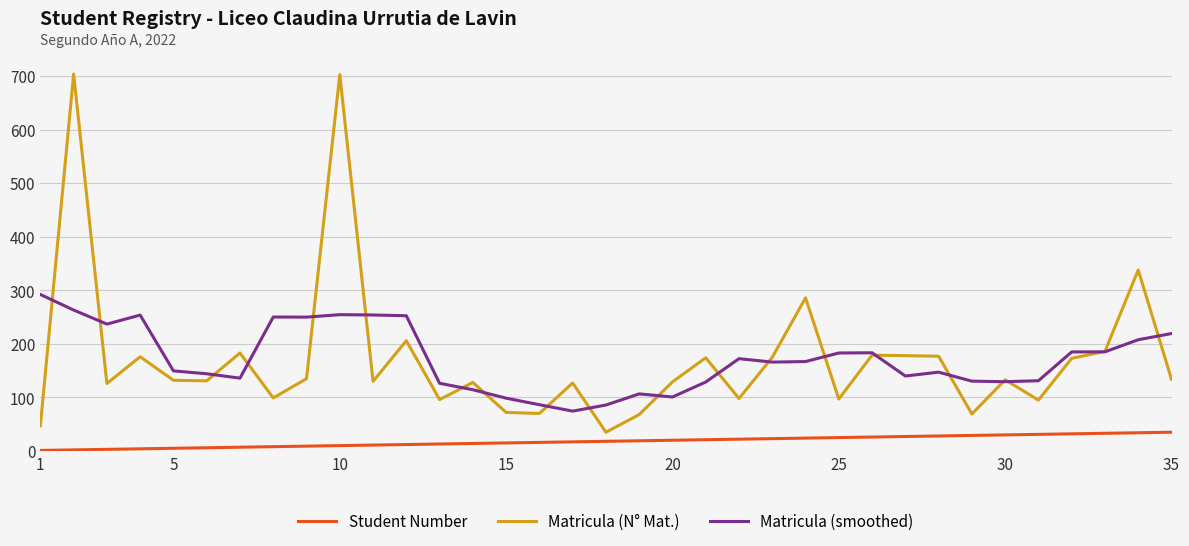

Rank the series by their maximum value, from lowest to highest.

Student Number, Matricula (smoothed), Matricula (N° Mat.)